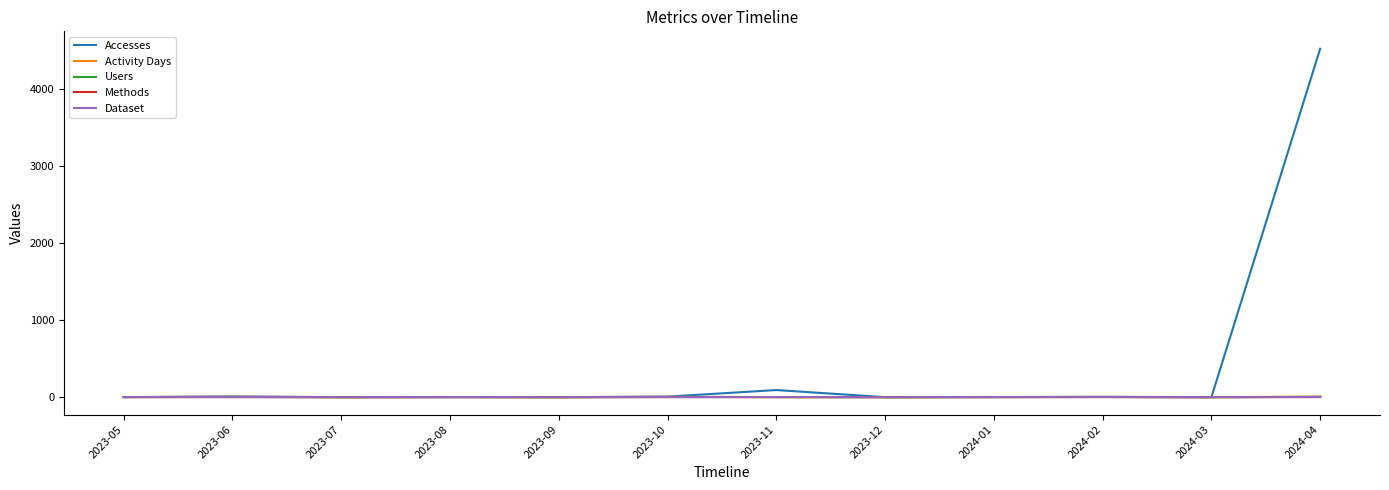

At which category is the sum across all series the highest?

2024-04